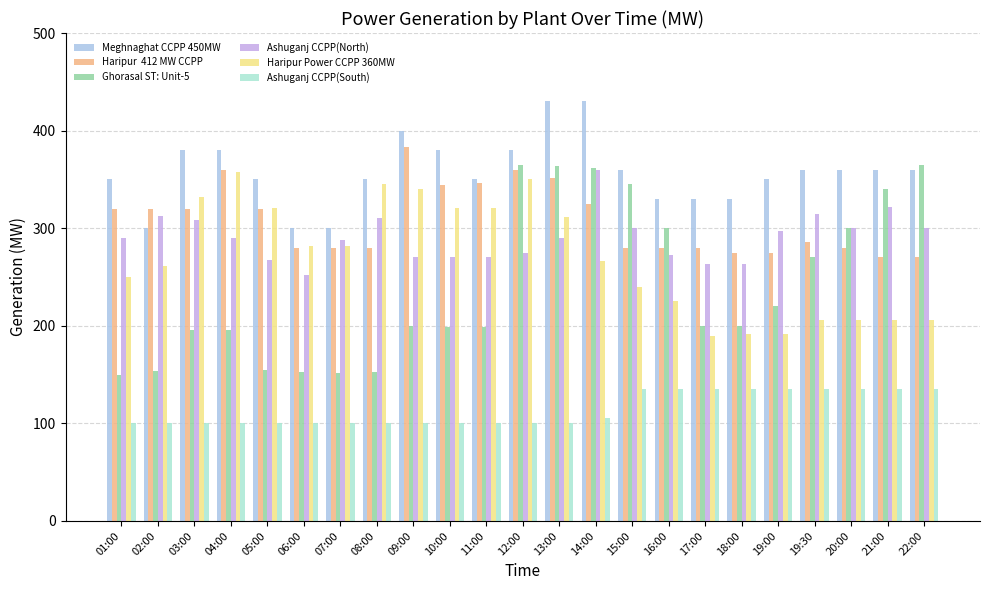

What is the difference between the highest and lowest values at 03:00?

280